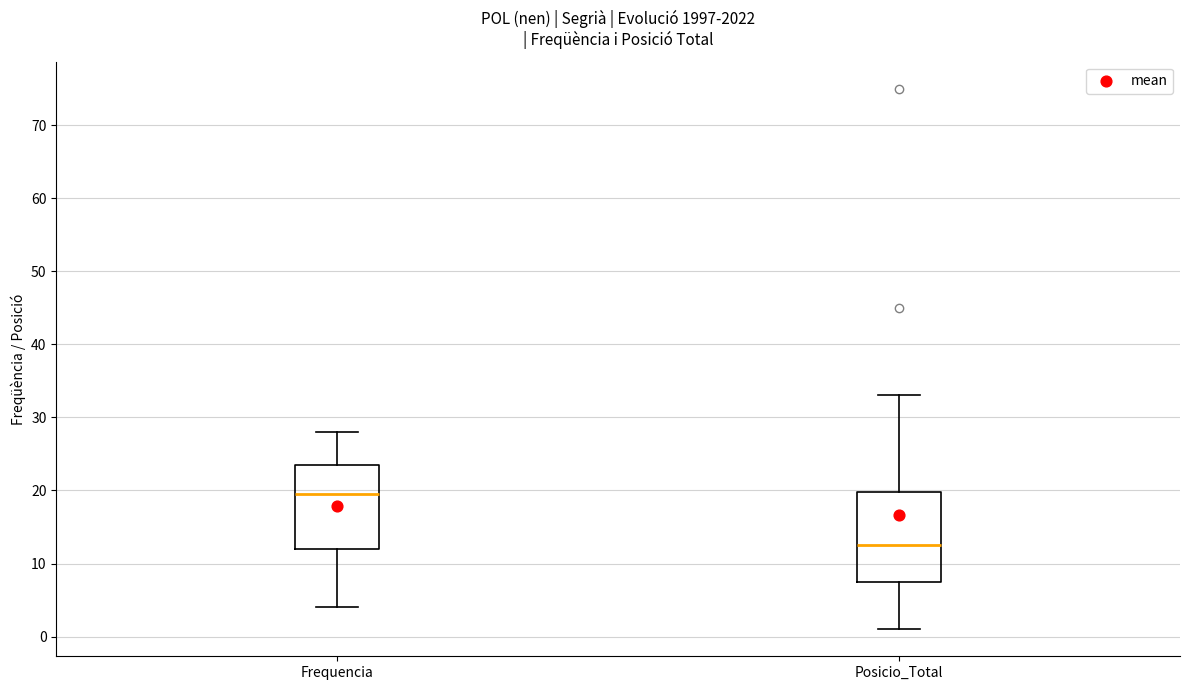

Reading left to right, transcribe this box plot: for each box, give where its median line is, the range the box spans, and where its two whiskers end, as read against the y-axis. The values are not printed on the chart, so give them approximately, as read against the axis.

Frequencia: median 20, box 12 to 24, whiskers 4 to 28
Posicio_Total: median 13, box 8 to 20, whiskers 1 to 33